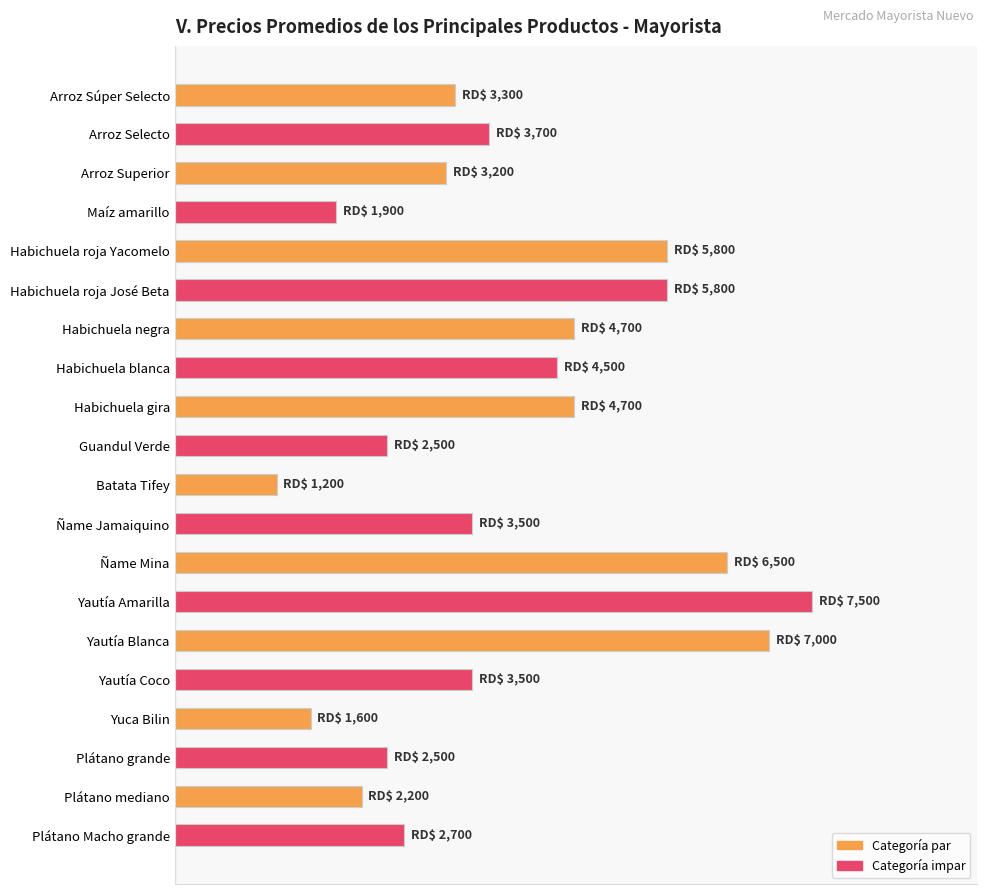

How many bars are there in total?

20